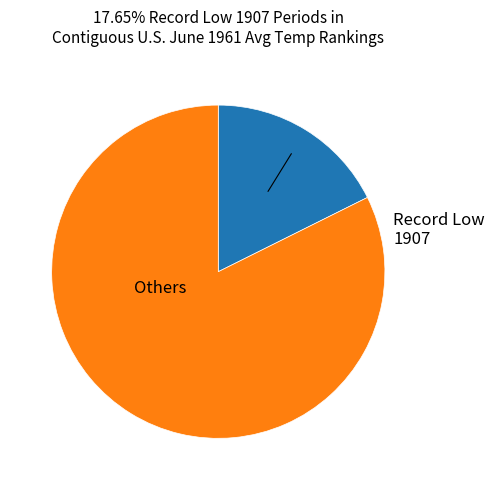

Is there a majority slice in this chart?

Yes